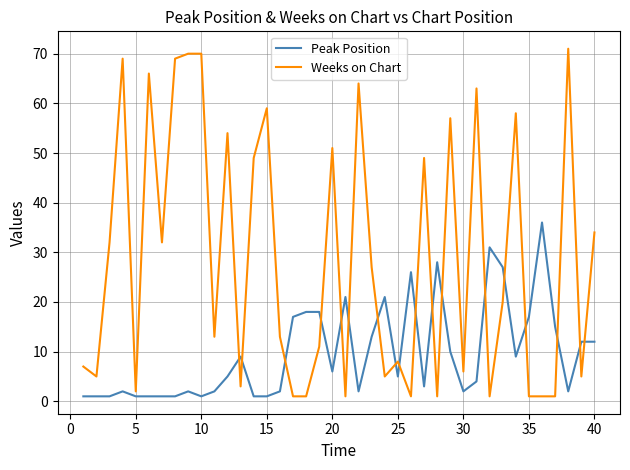

Which series has the widest spread of values?

Weeks on Chart